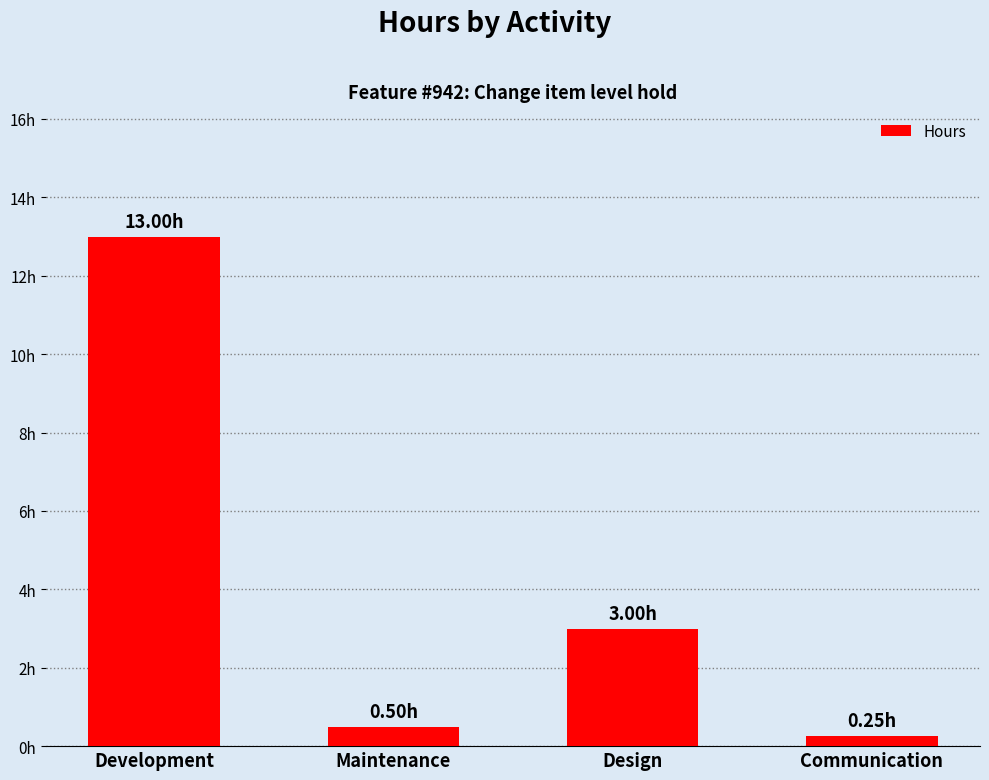

Does the chart contain any negative values?

No